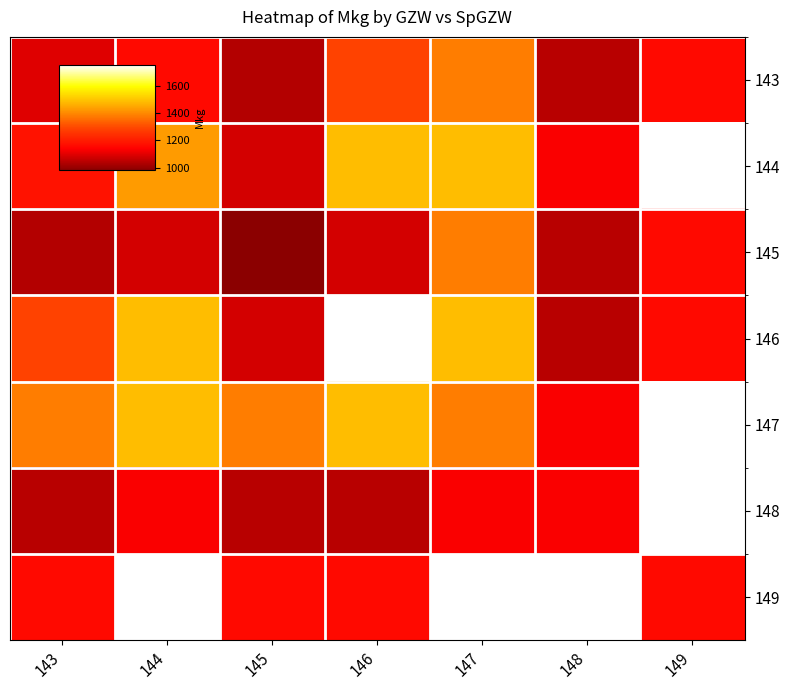

At which category does the chart reach its peak across all series?

146